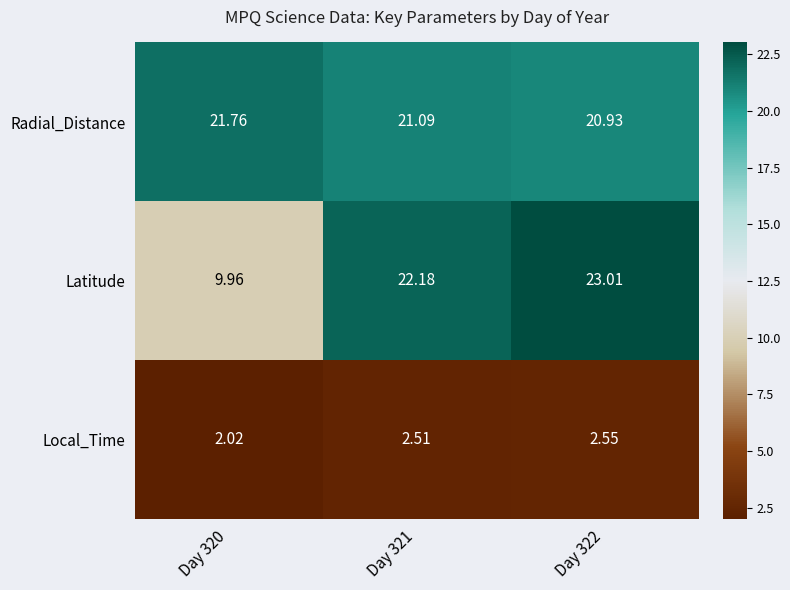

Rank the series by their maximum value, from lowest to highest.

Local_Time, Radial_Distance, Latitude